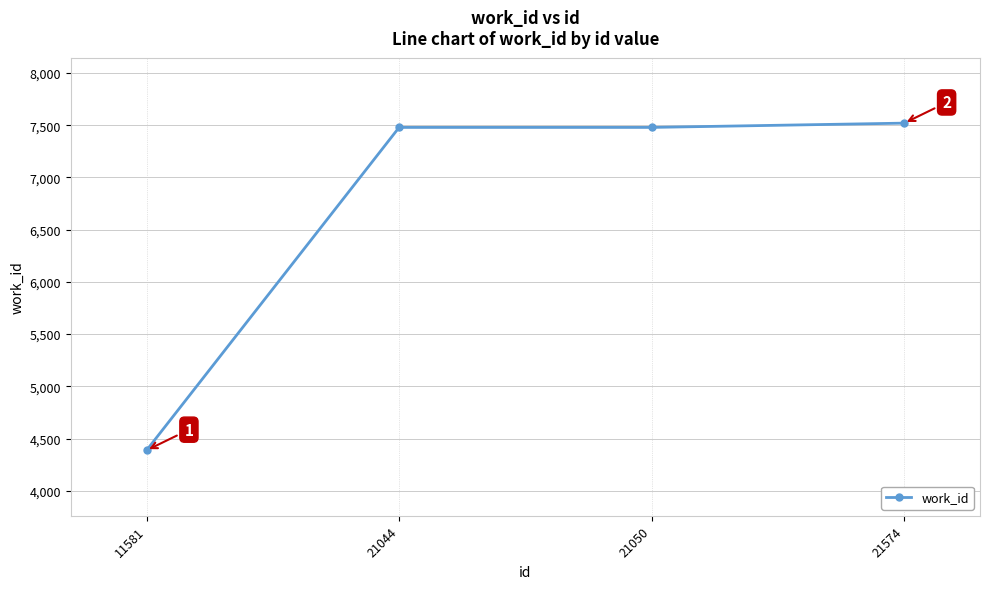

What is the ratio of the value at 21574 to the value at 21044?

1.0